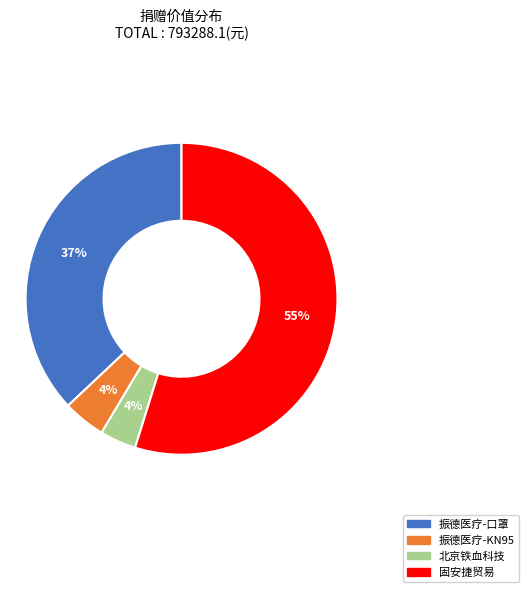

To the nearest percent, what is the difference between the largest and smallest slice percentages?

51%